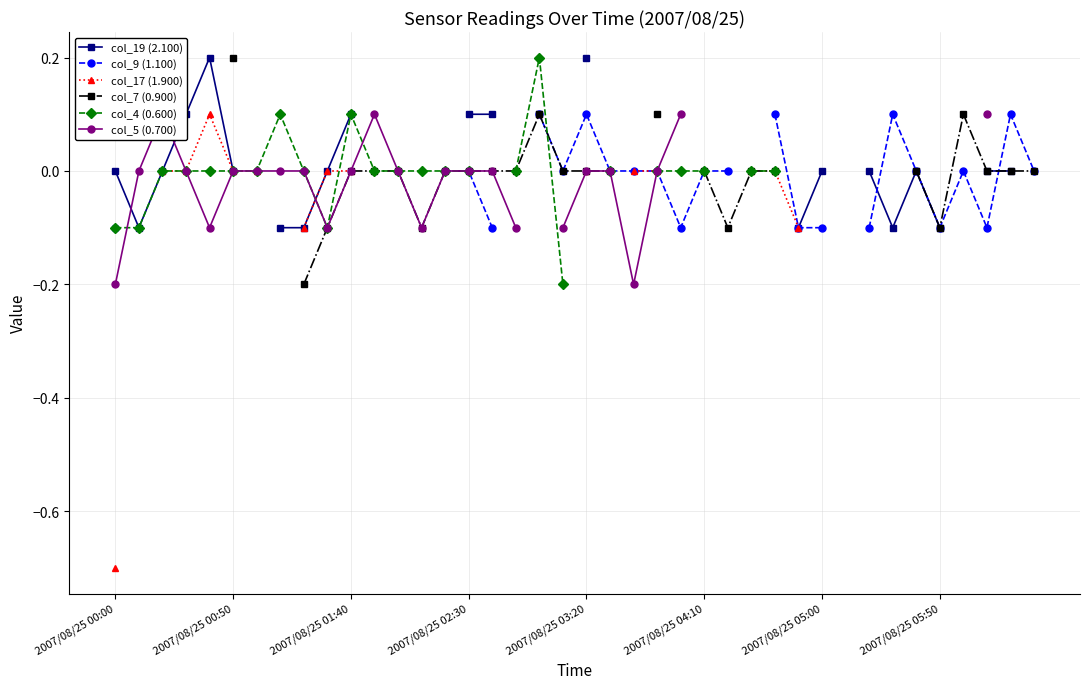

How many data points in col_19 (2.100) are less than 0?

6